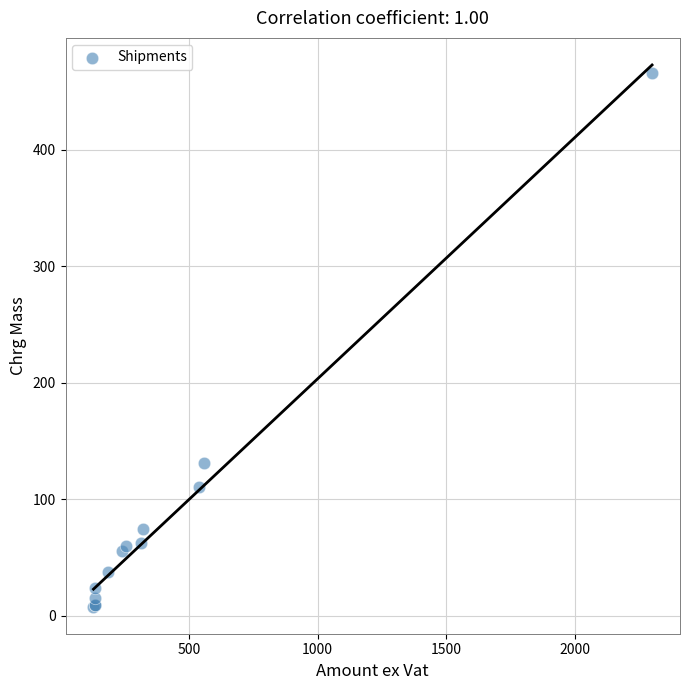

What Y value in the scatter plot is closest to 237?

131